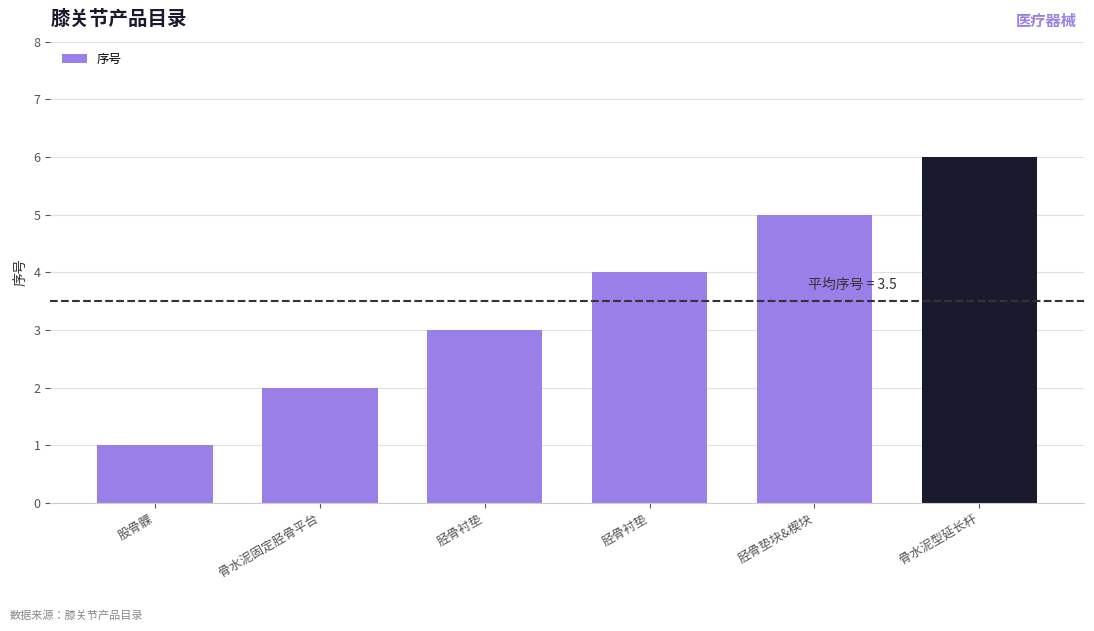

How many data points does each series have?

6